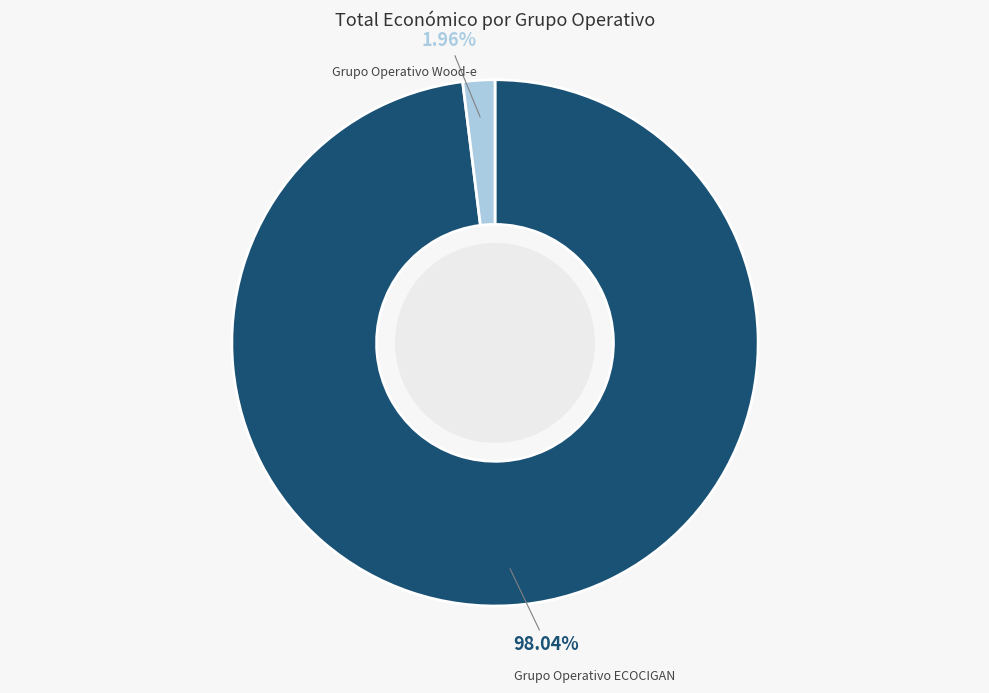

Between Grupo Operativo Wood-e and Grupo Operativo ECOCIGAN, which is larger?

Grupo Operativo ECOCIGAN